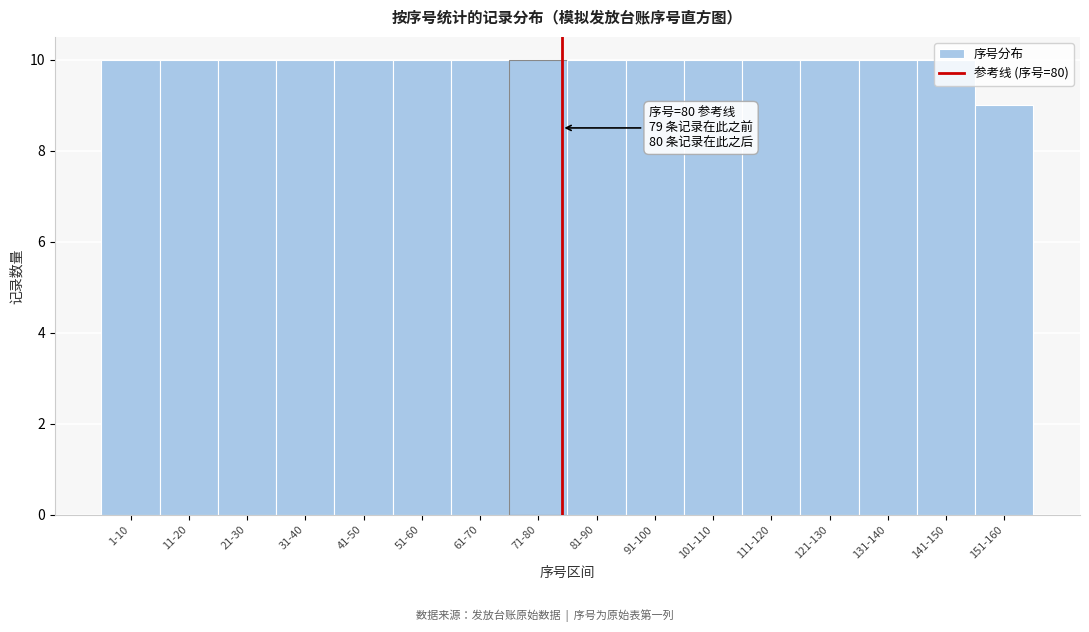

What is the label of the 12th bar from the left?

111-120